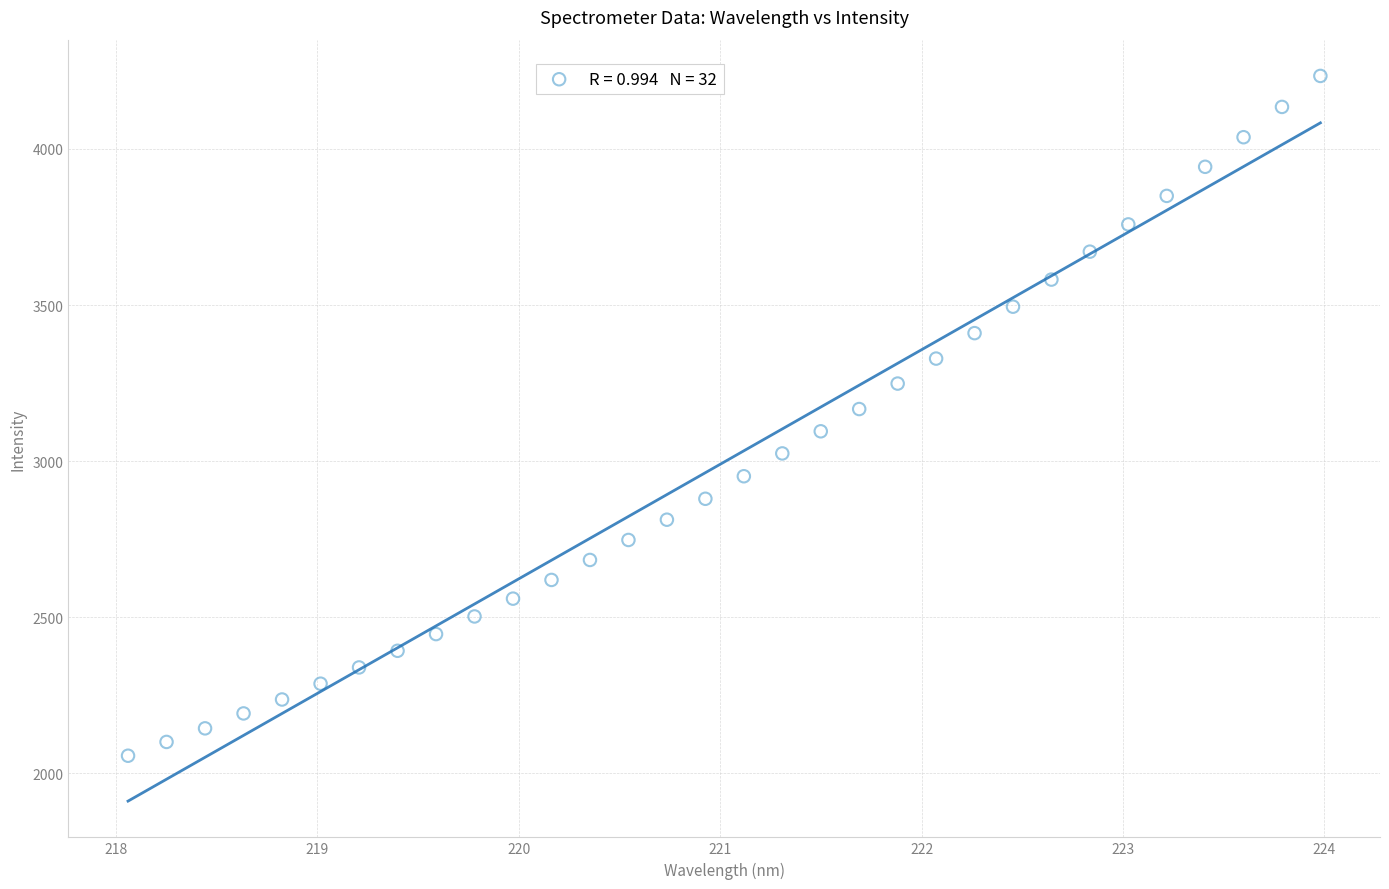

What is the range of X values (max minus min)?

5.9